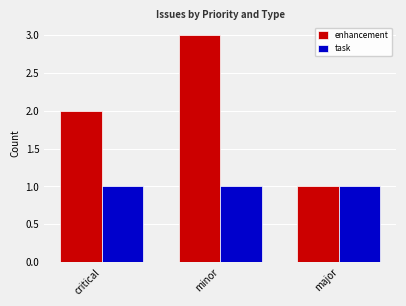

Reading left to right, transcribe all the data shown in this chart.

enhancement: critical=2	minor=3	major=1
task: critical=1	minor=1	major=1